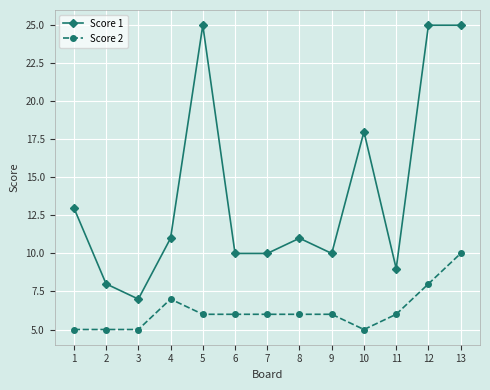

At which label is Score 1 closest to 16?

10